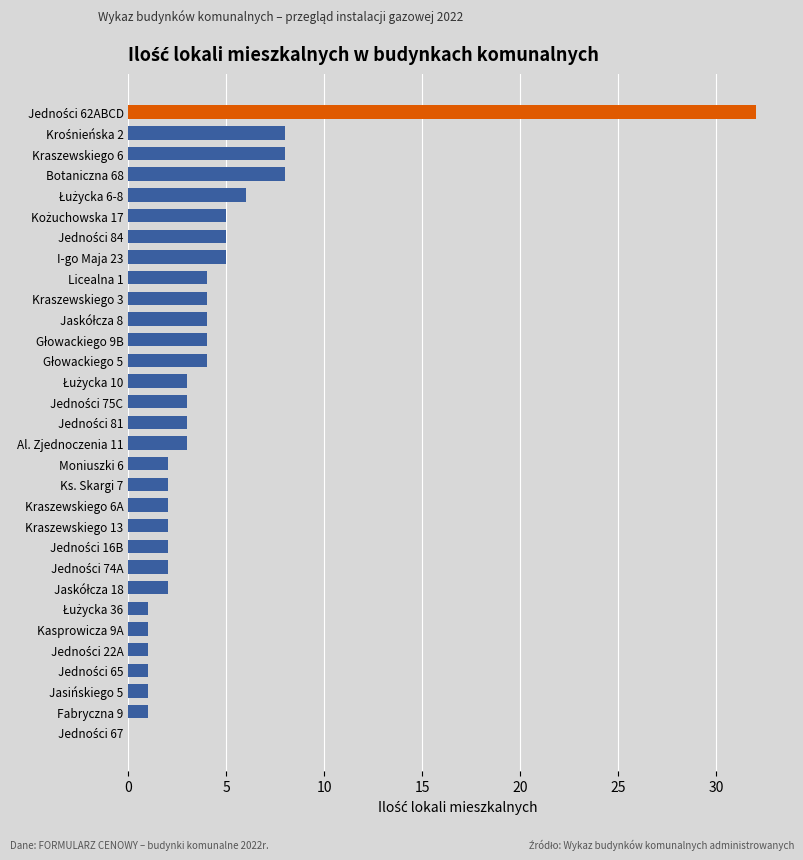

What is the greatest value displayed?

32